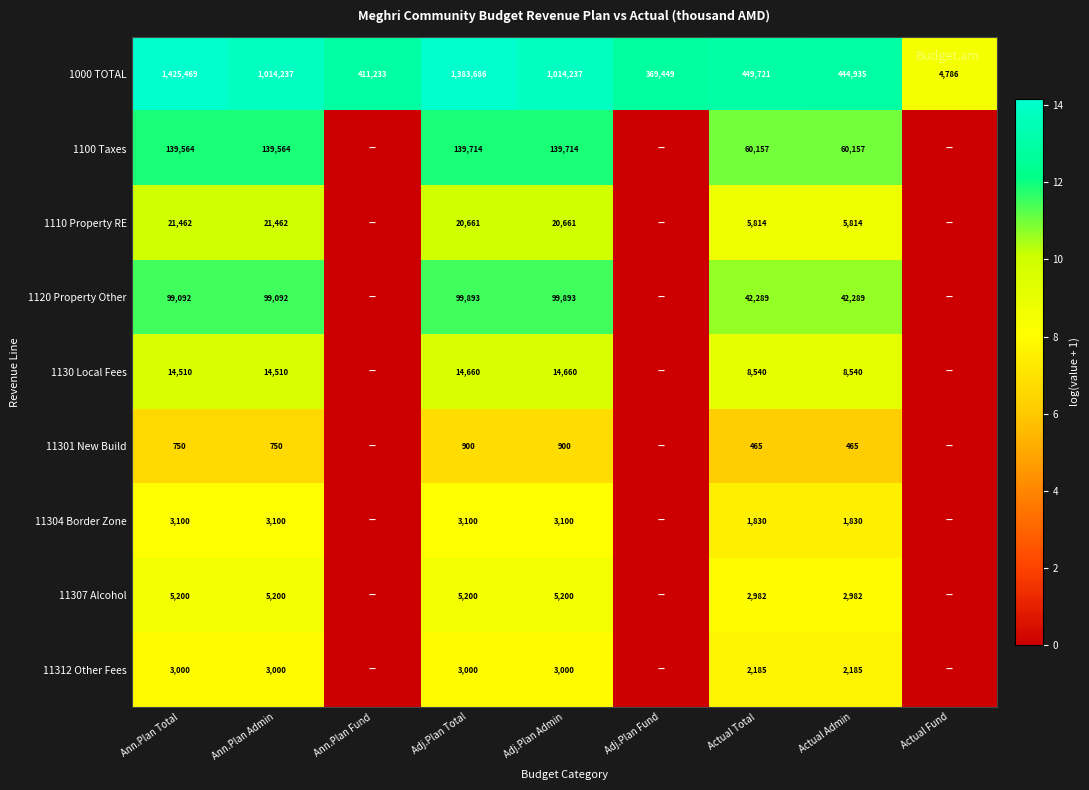

The 11307 Alcohol series shows 4.9 at Actual Admin. True or false?

False